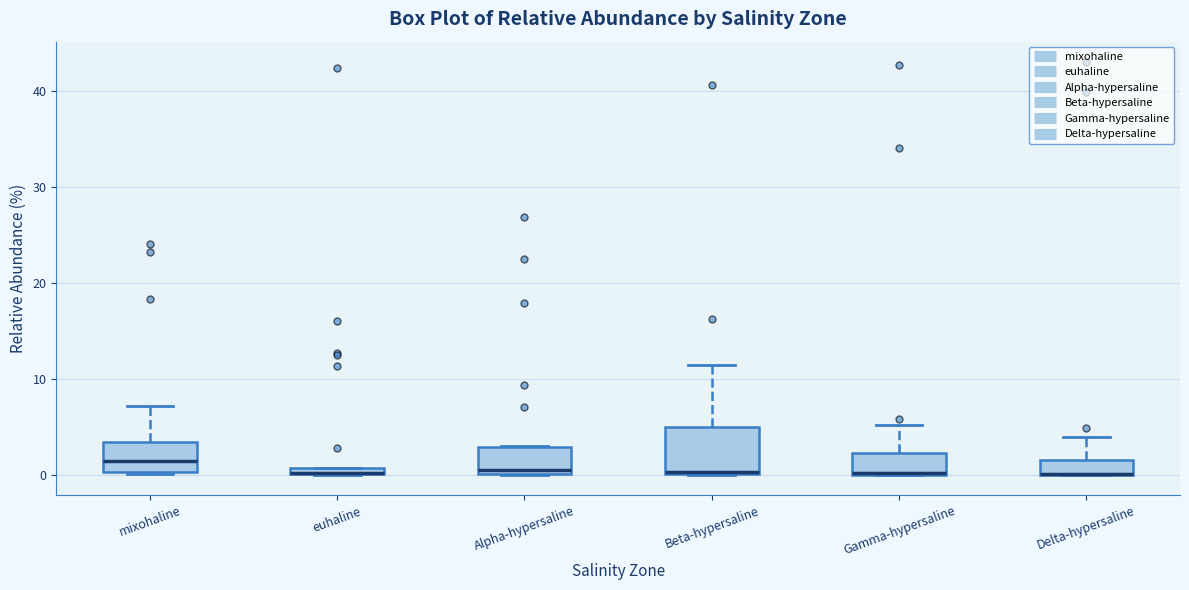

Which box is the tallest, from its lower edge to its upper edge?

Beta-hypersaline